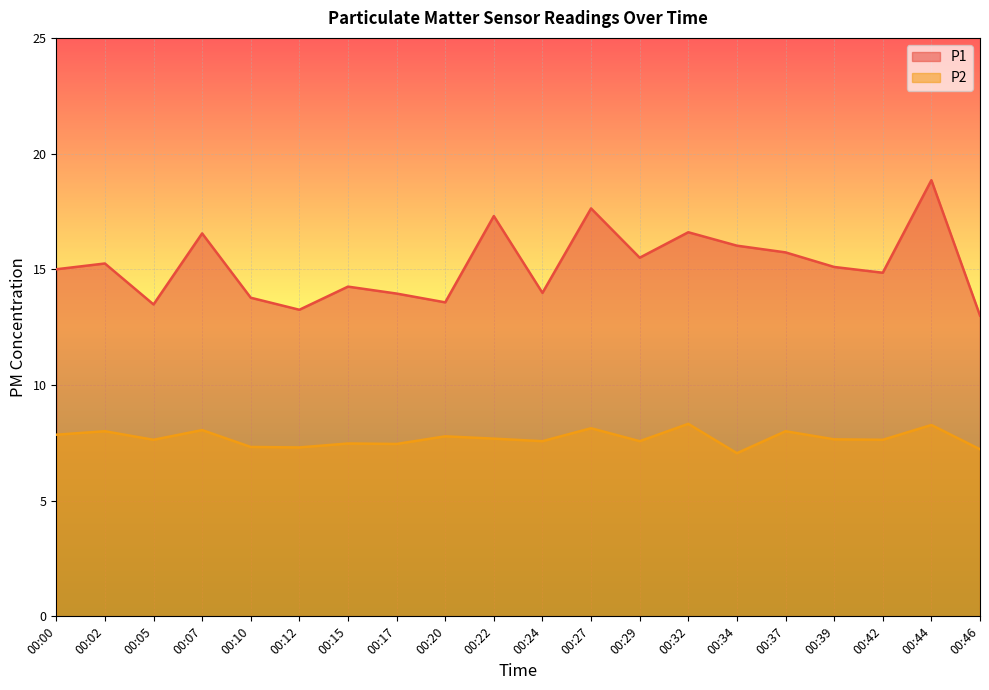

At how many categories does at least one series exceed 14?

13